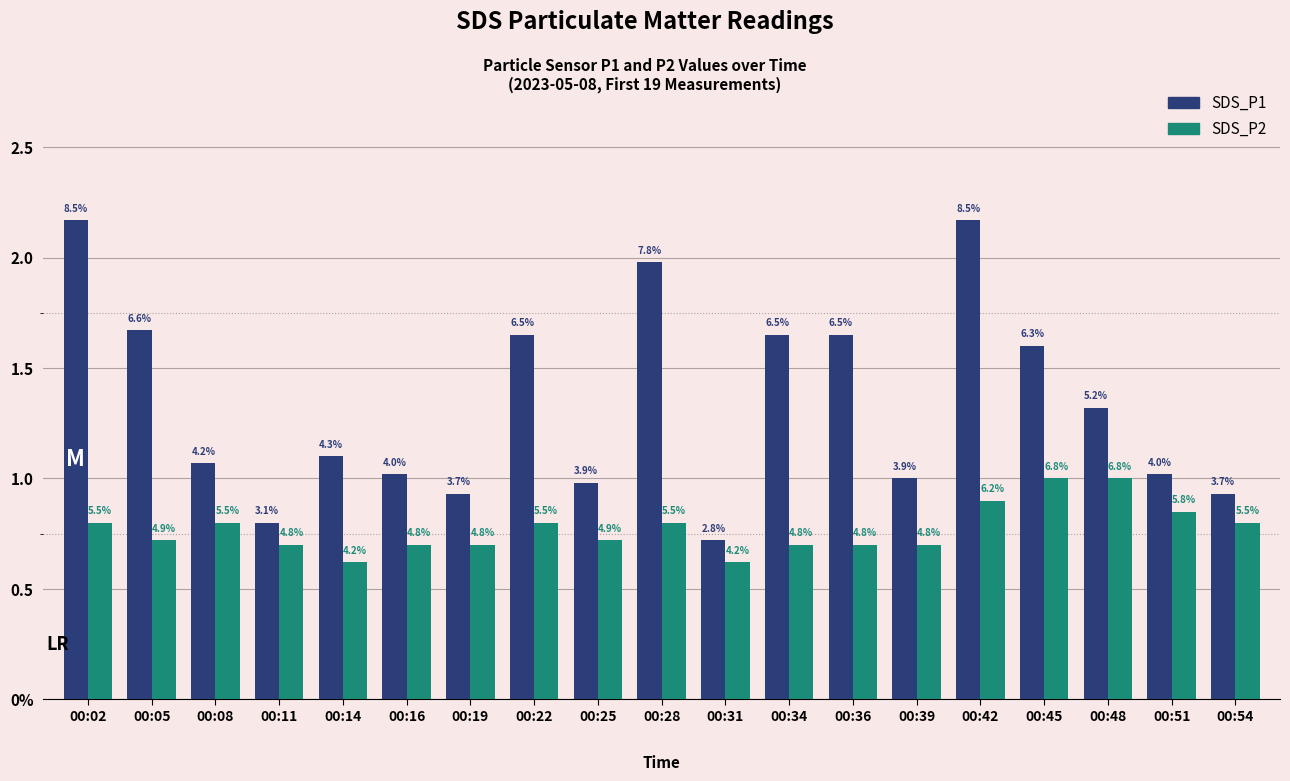

What is the highest value of the SDS_P1 series?

2.2